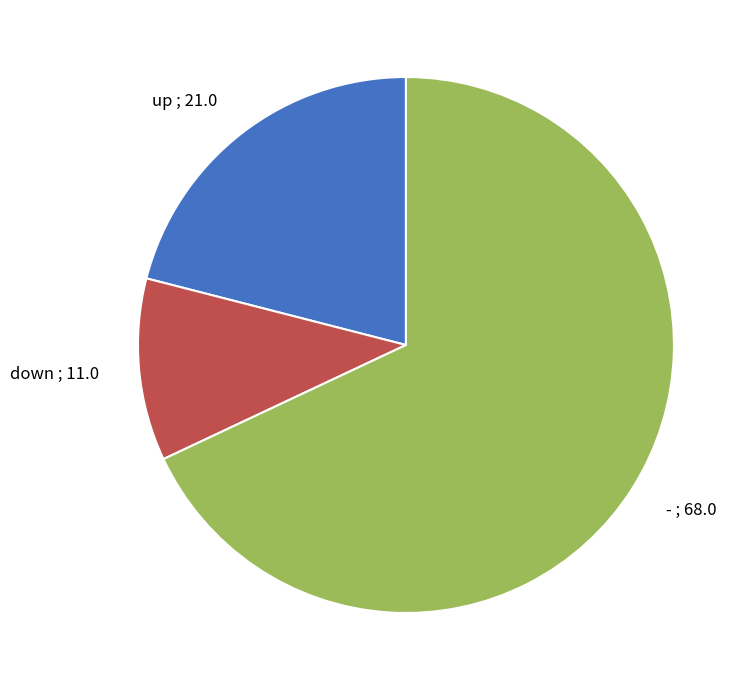

Do down and up together represent more than half of the pie?

No